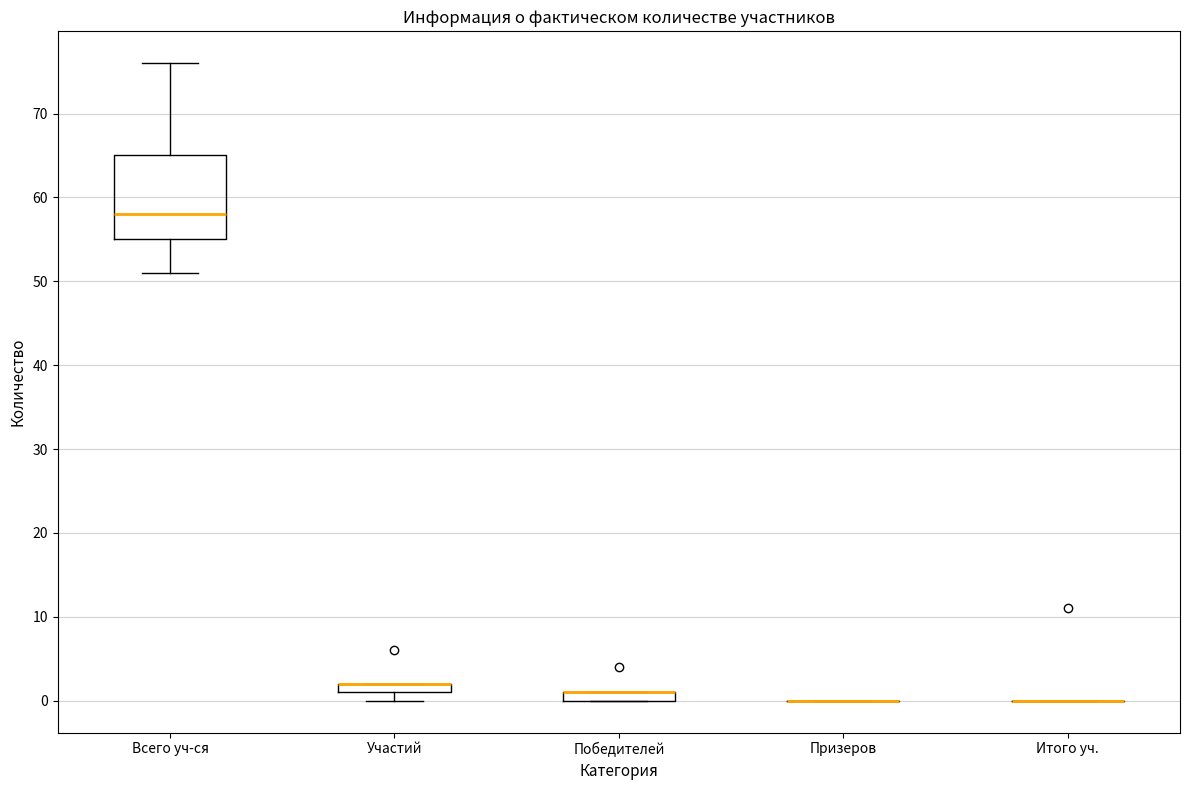

Which box is the tallest, from its lower edge to its upper edge?

Всего уч-ся